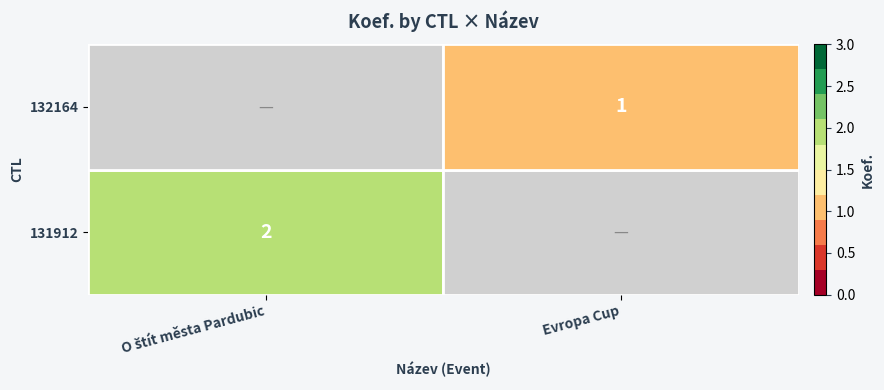

True or false: 132164 has a value of 1 at Evropa Cup.

True